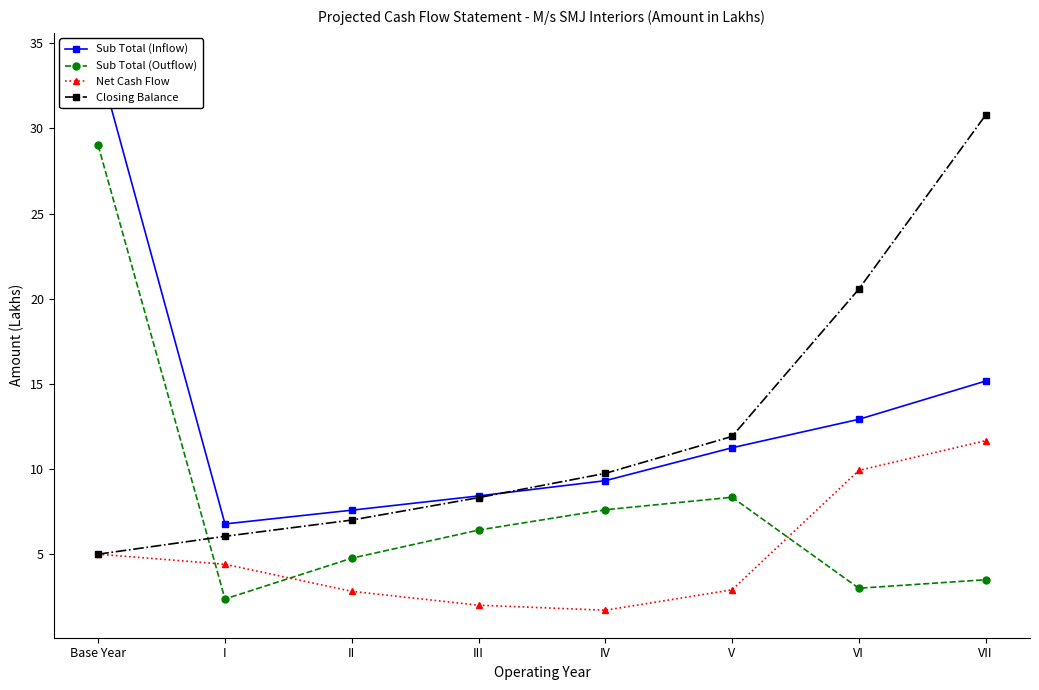

True or false: Net Cash Flow and Sub Total (Inflow) cross at least once.

False